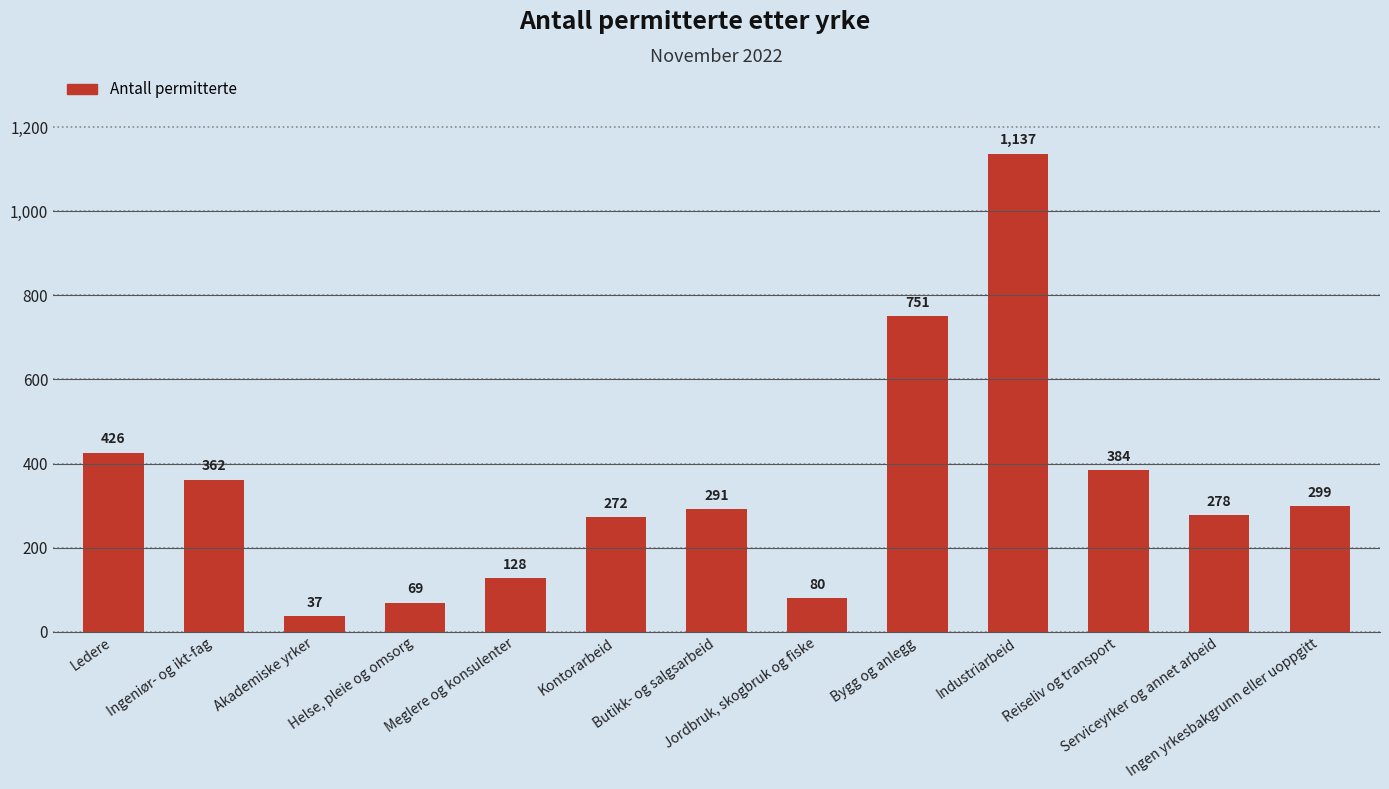

True or false: the data shows 426 at Ledere.

True